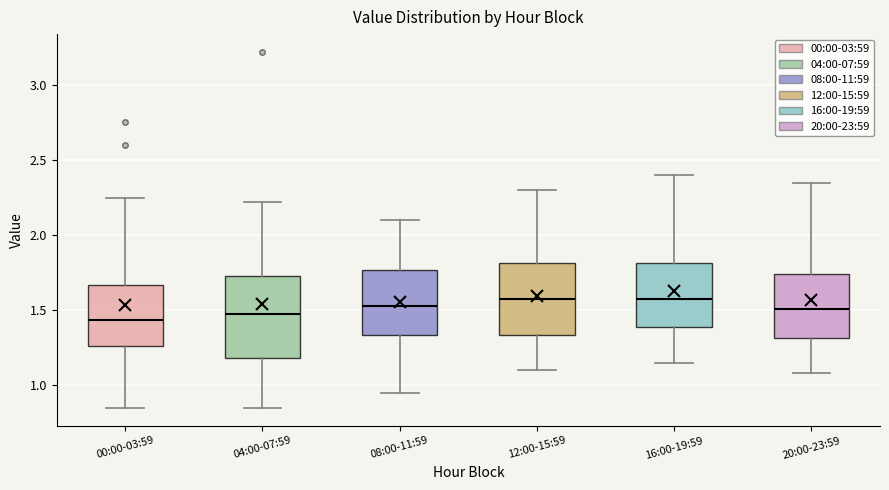

Reading left to right, read every box against the y-axis: the position of its median line, the range the box covers, and the ends of its whiskers. The values are not printed on the chart, so give them approximately, as read against the axis.

00:00-03:59: median 1.45, box 1.25 to 1.65, whiskers 0.85 to 2.25
04:00-07:59: median 1.50, box 1.20 to 1.75, whiskers 0.85 to 2.20
08:00-11:59: median 1.55, box 1.35 to 1.75, whiskers 0.95 to 2.10
12:00-15:59: median 1.60, box 1.35 to 1.80, whiskers 1.10 to 2.30
16:00-19:59: median 1.60, box 1.40 to 1.80, whiskers 1.15 to 2.40
20:00-23:59: median 1.50, box 1.30 to 1.75, whiskers 1.10 to 2.35